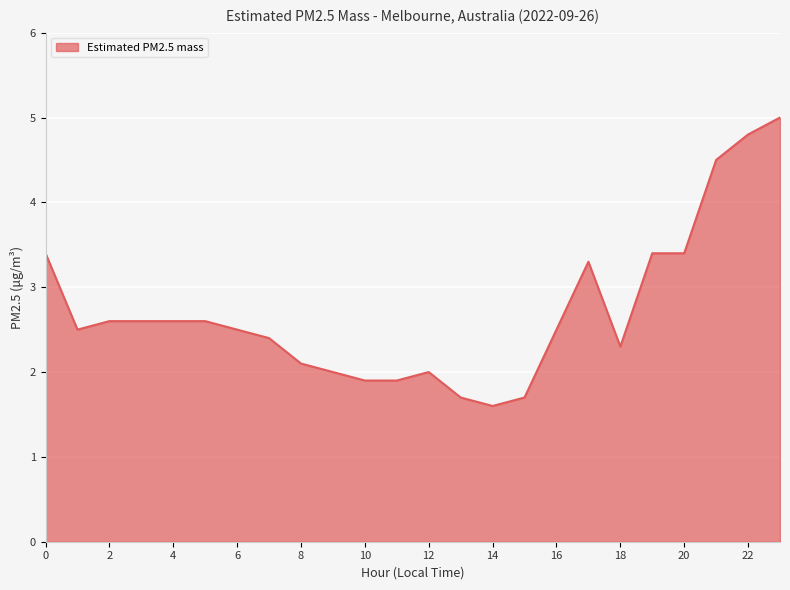

What is the greatest value displayed?

5.0